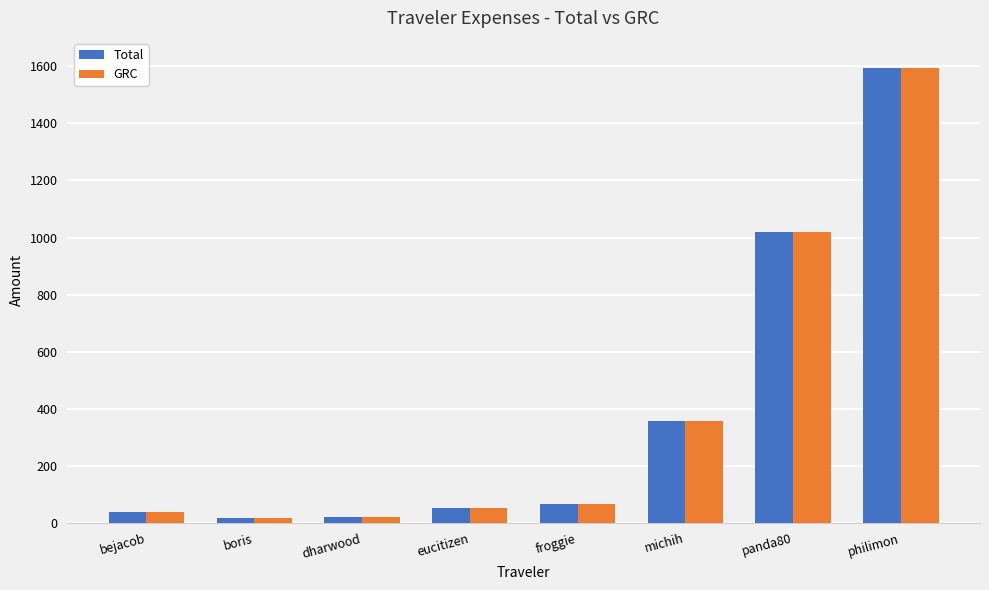

What is the sum of all GRC values?

3160.0